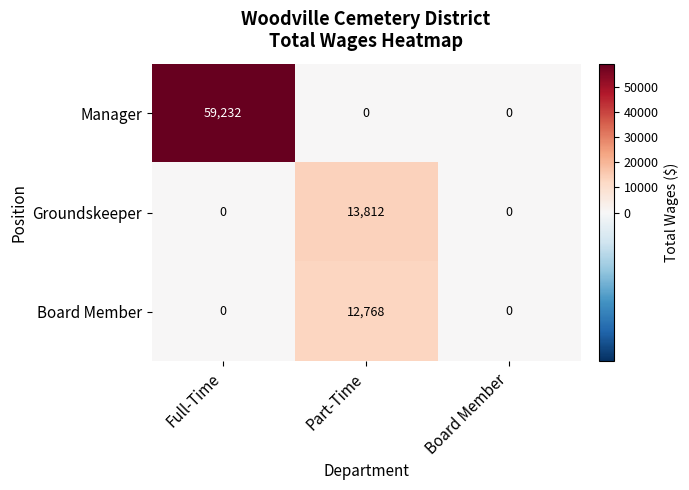

Reading left to right, transcribe all the data shown in this chart.

Manager: Full-Time=59232	Part-Time=0	Board Member=0
Groundskeeper: Full-Time=0	Part-Time=13812	Board Member=0
Board Member: Full-Time=0	Part-Time=12768	Board Member=0